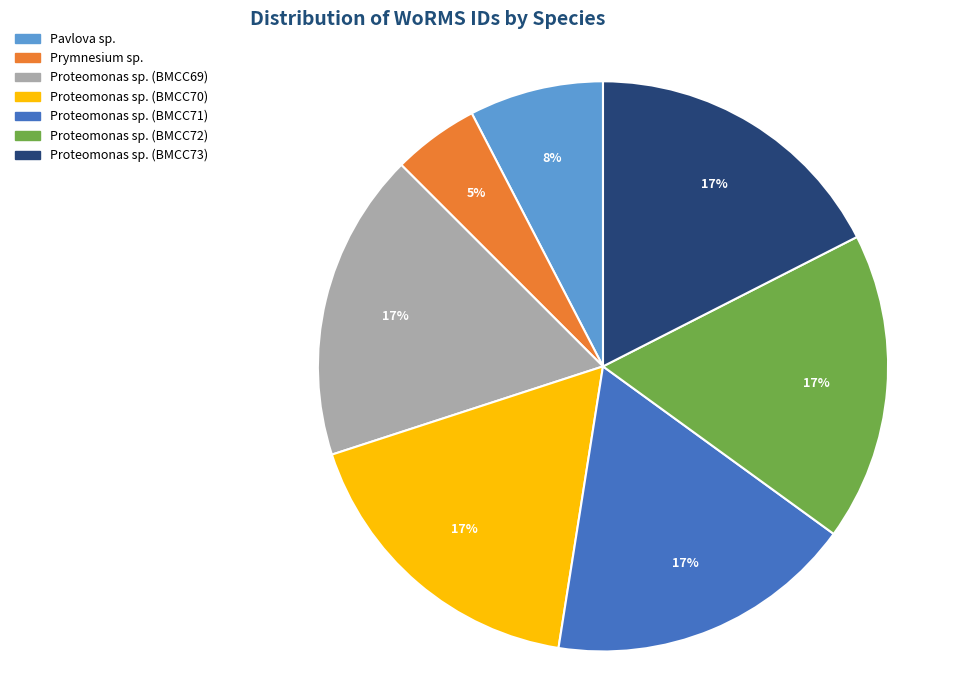

Does any single category account for the majority?

No